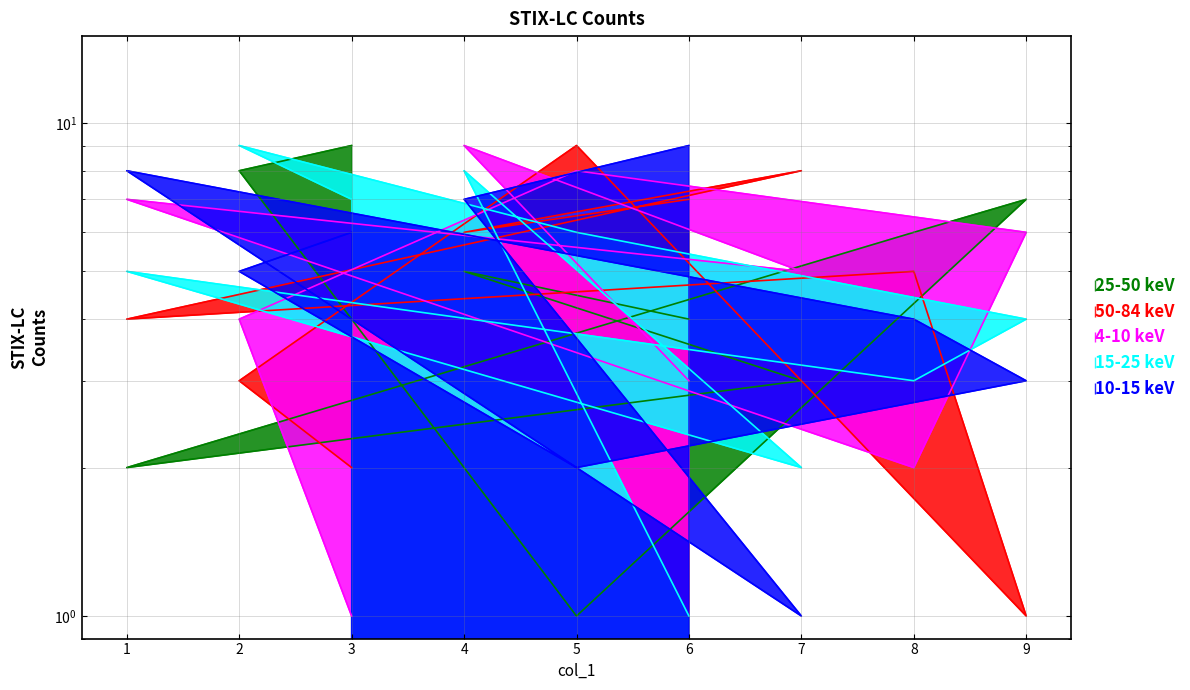

Does the chart have visible grid lines?

Yes